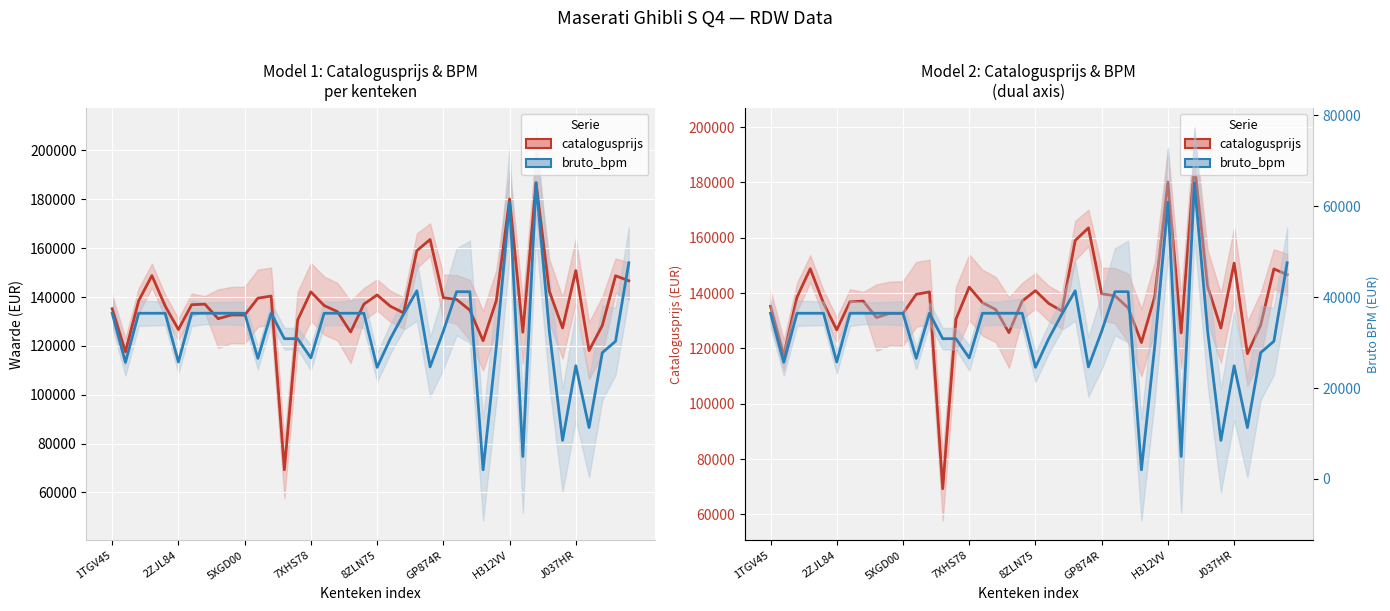

How many lines are shown in the chart?

2